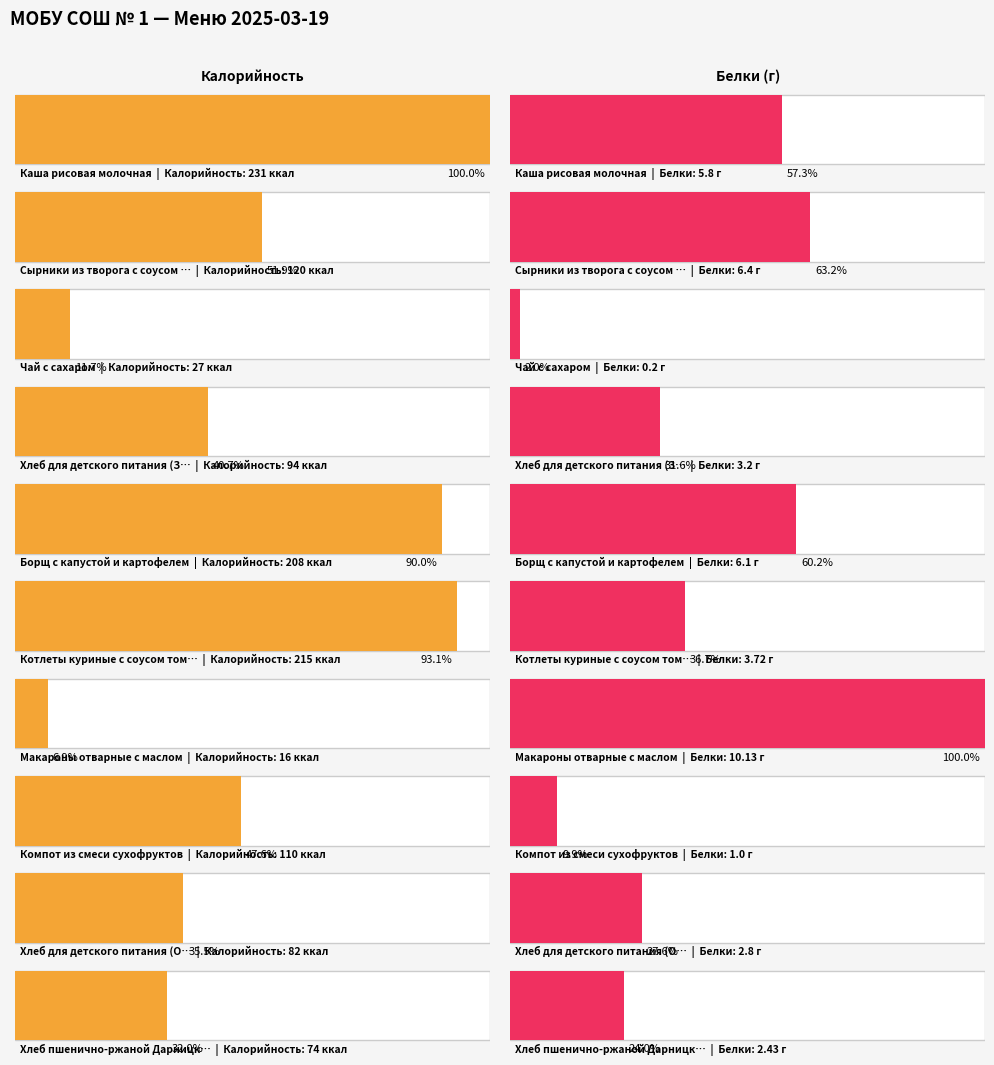

What is the difference between the second highest and minimum values in the Калорийность series?

199.0